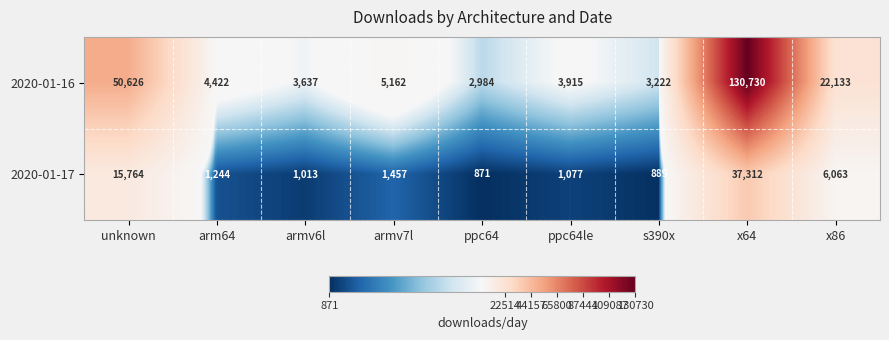

Where does the 2020-01-16 series first go above 4422?

unknown